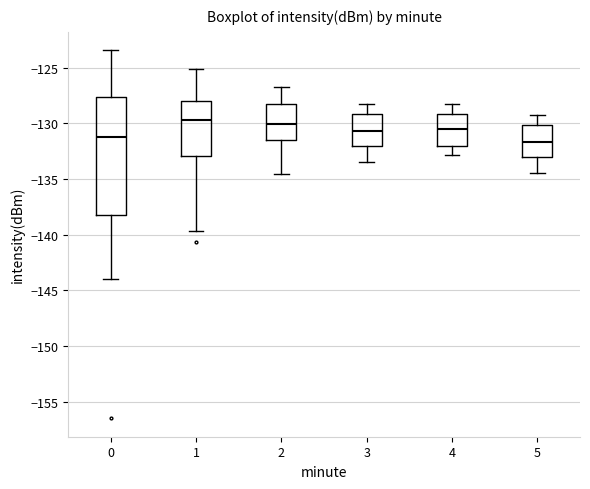

Reading left to right, read every box against the y-axis: the position of its median line, the range the box covers, and the ends of its whiskers. The values are not printed on the chart, so give them approximately, as read against the axis.

0: median -131.0, box -138.0 to -127.5, whiskers -144.0 to -123.5
1: median -129.5, box -133.0 to -128.0, whiskers -139.5 to -125.0
2: median -130.0, box -131.5 to -128.5, whiskers -134.5 to -127.0
3: median -130.5, box -132.0 to -129.0, whiskers -133.5 to -128.0
4: median -130.5, box -132.0 to -129.0, whiskers -133.0 to -128.0
5: median -131.5, box -133.0 to -130.0, whiskers -134.5 to -129.0